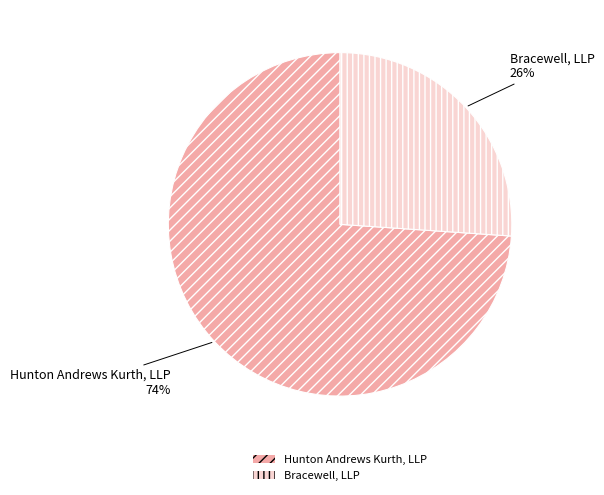

What percentage is the Hunton Andrews Kurth, LLP slice, to the nearest percent?

74%